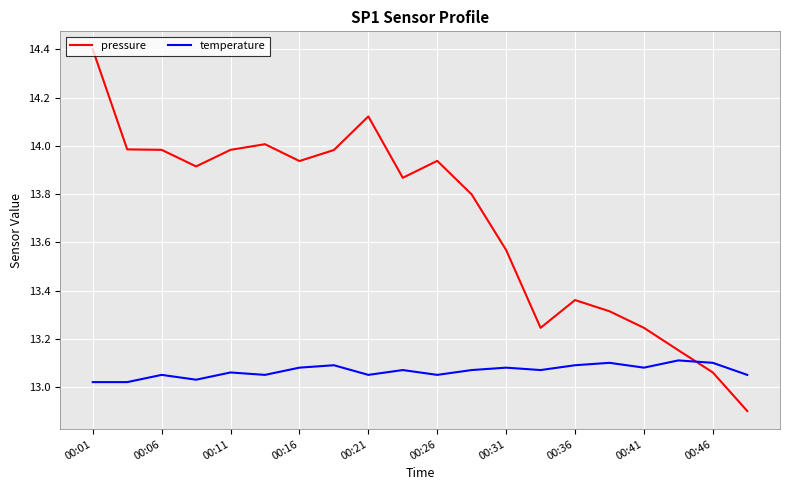

What is the average value of the pressure series?

13.7